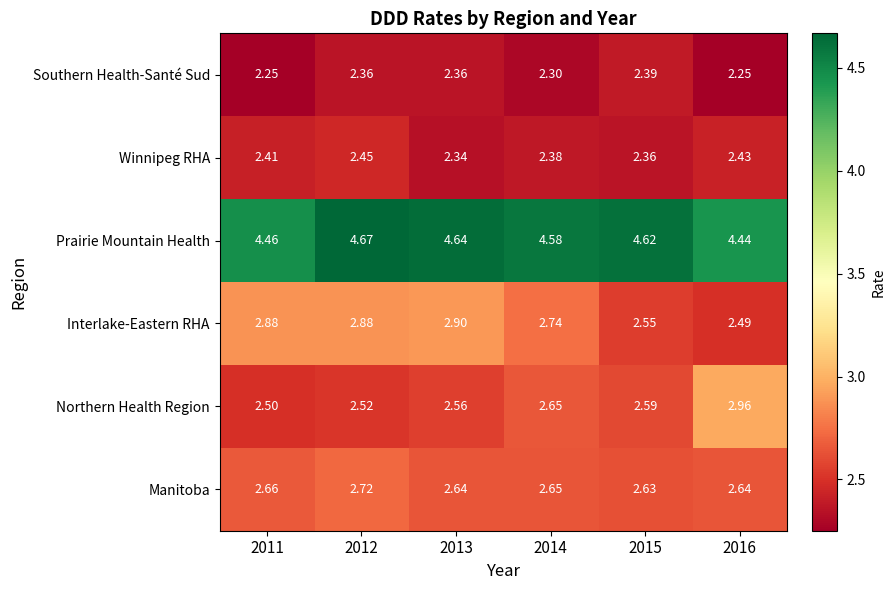

Is the value of Winnipeg RHA at 2014 greater than the value of Interlake-Eastern RHA at 2011?

No